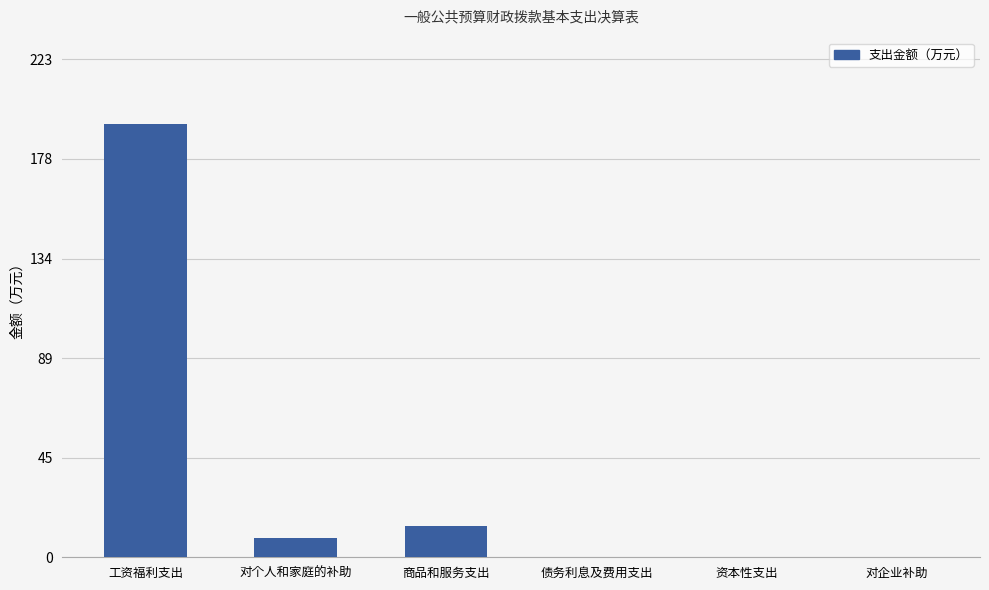

At which label does the data first exceed 8?

工资福利支出